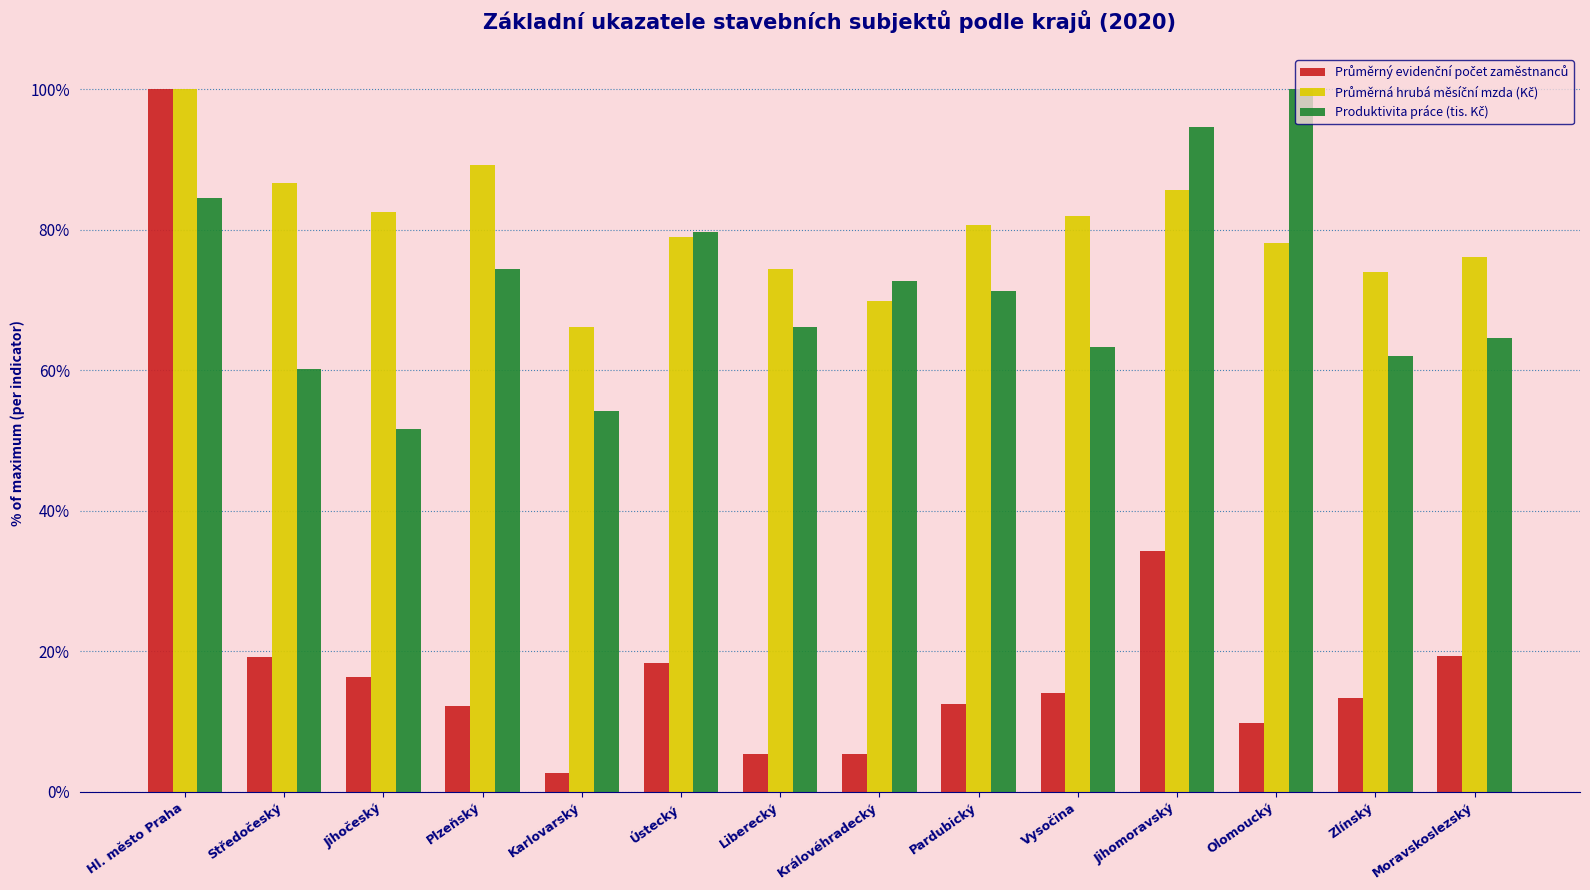

How many series are shown in this chart?

3